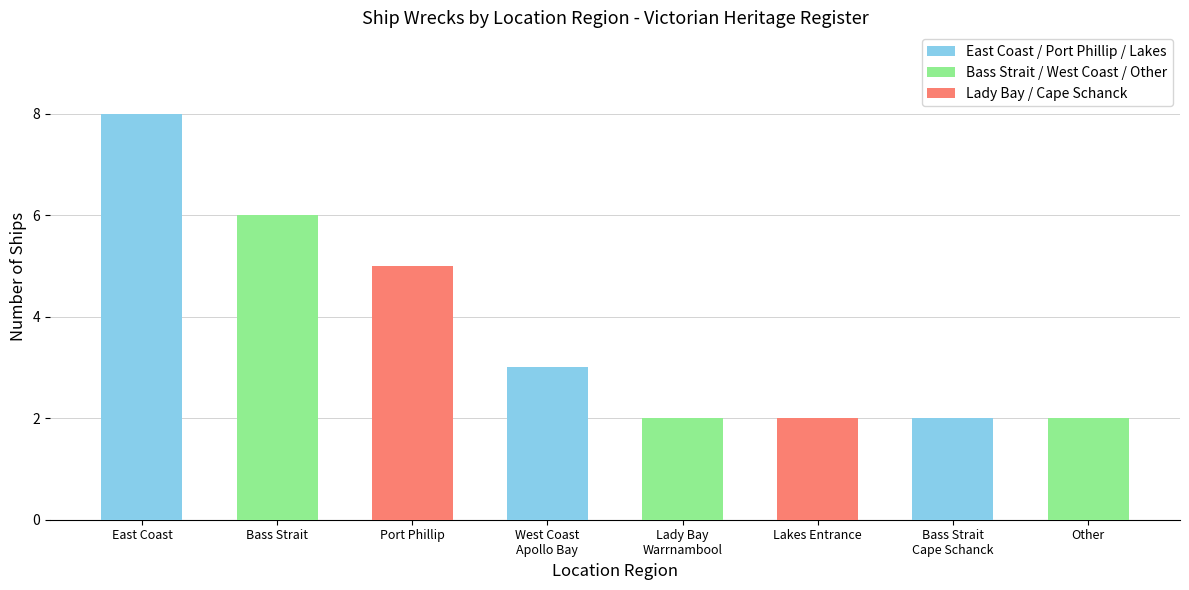

What is the smallest value displayed?

2